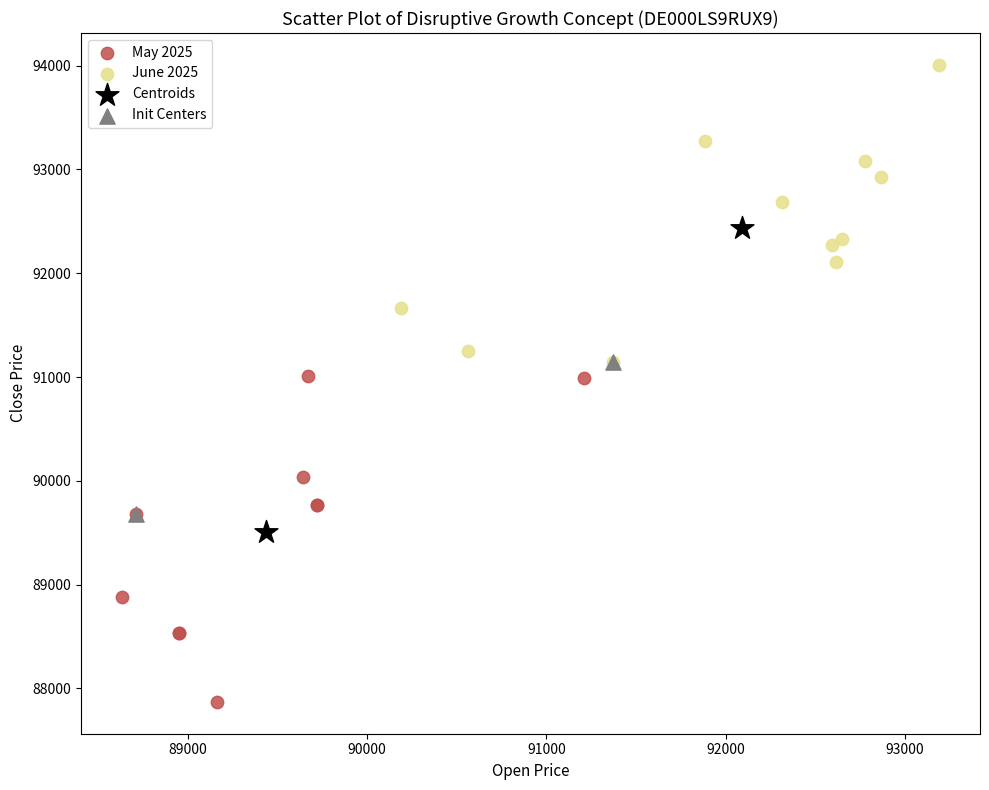

Which series has the widest spread of Y values?

May 2025